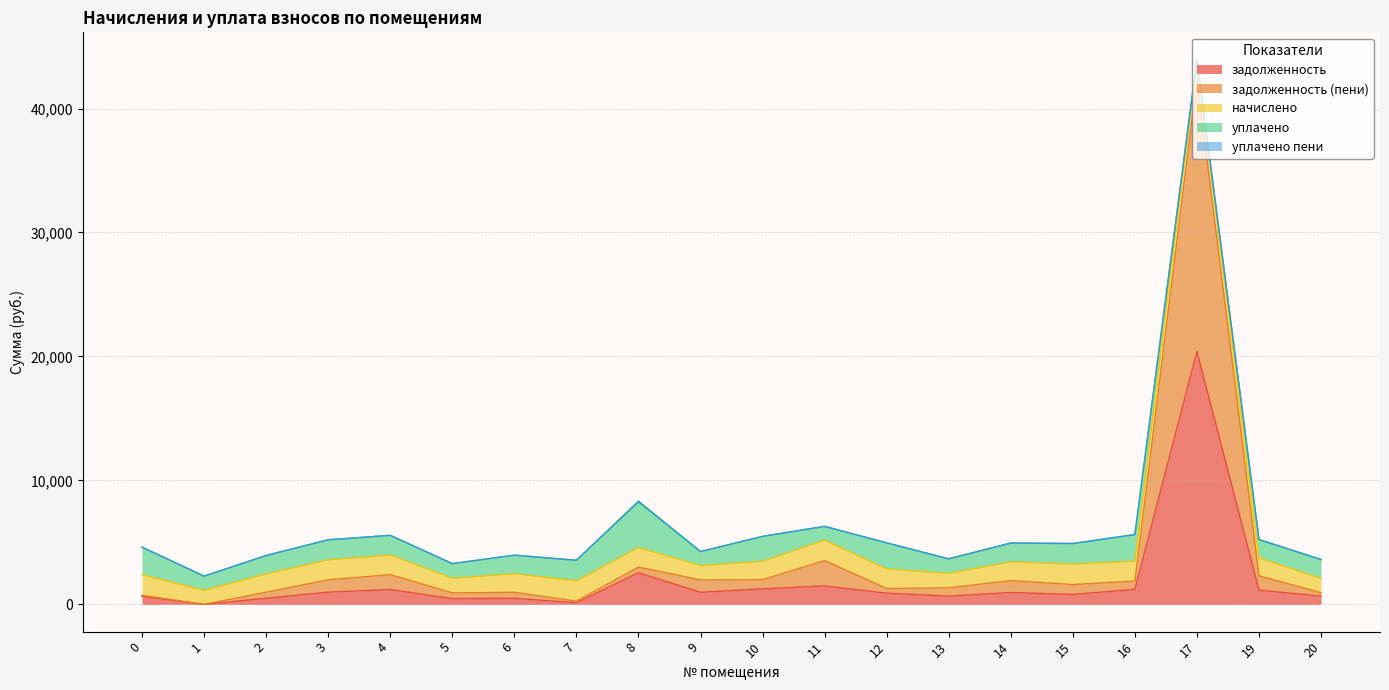

What are all the series names shown in the legend?

задолженность, задолженность (пени), начислено, уплачено, уплачено пени